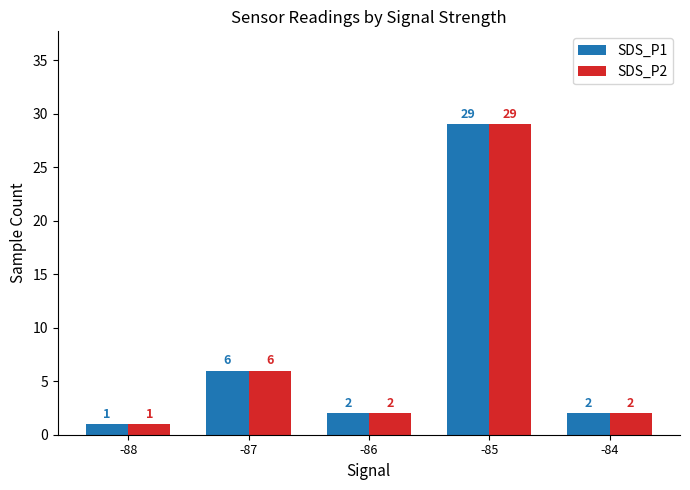

What is the difference between the maximum and second lowest values in the SDS_P2 series?

27